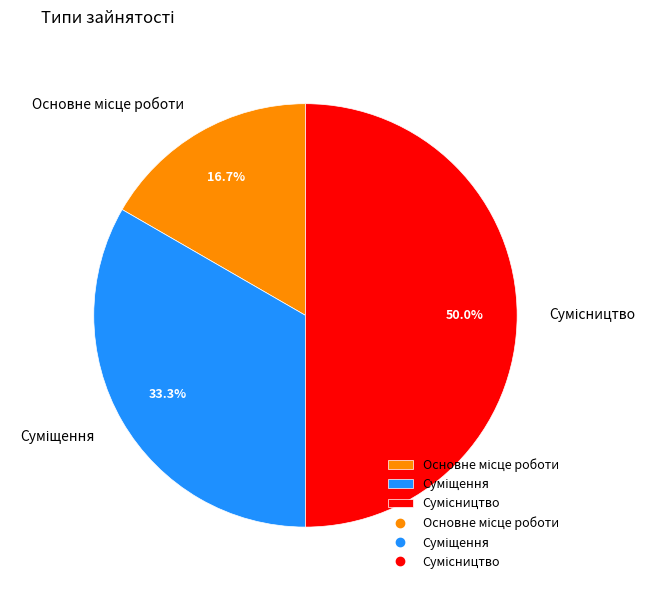

What portion of the pie excludes Суміщення?

66.7%